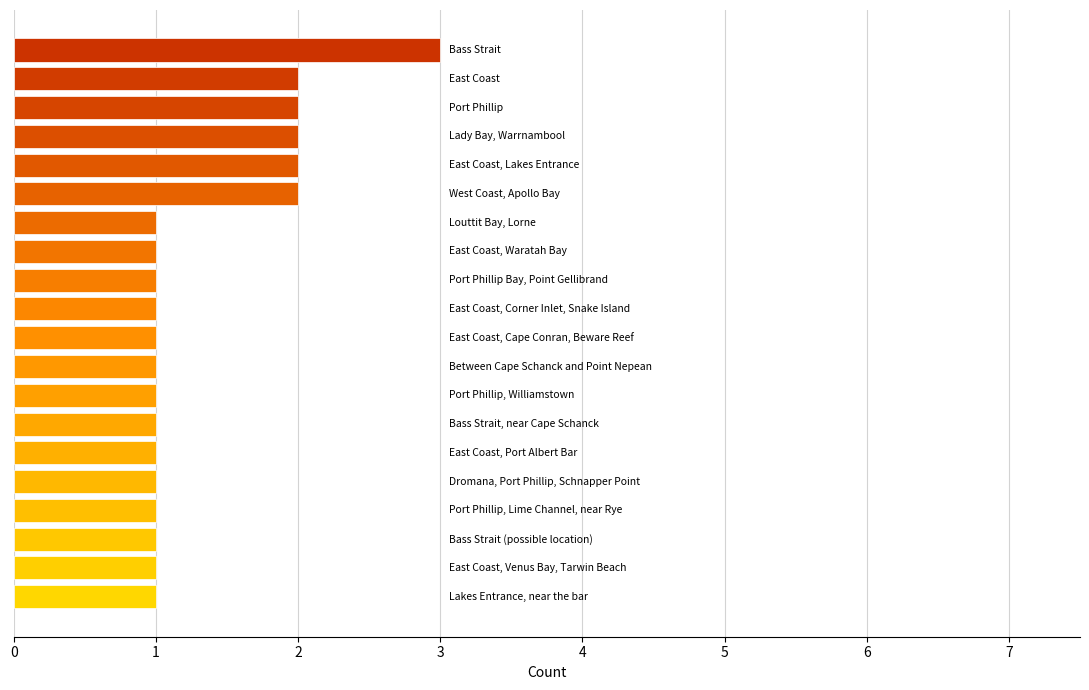

What is the greatest value displayed?

3